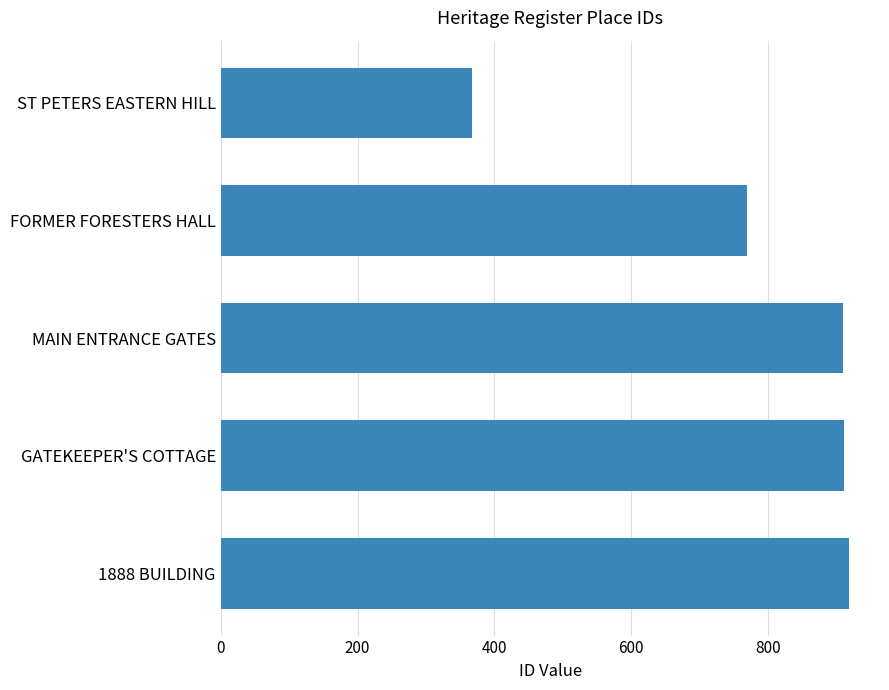

What is the difference between the maximum and minimum values?

550